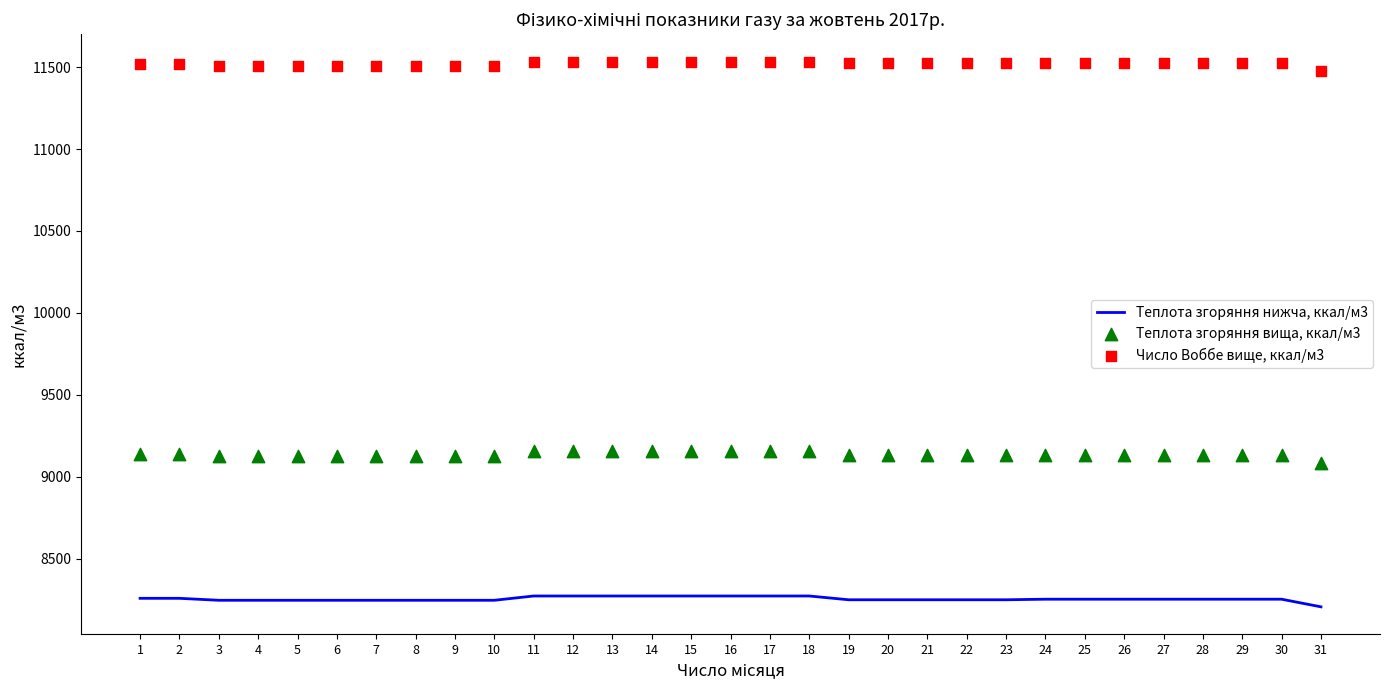

Which series has the largest total across all categories?

Число Воббе вище, ккал/м3